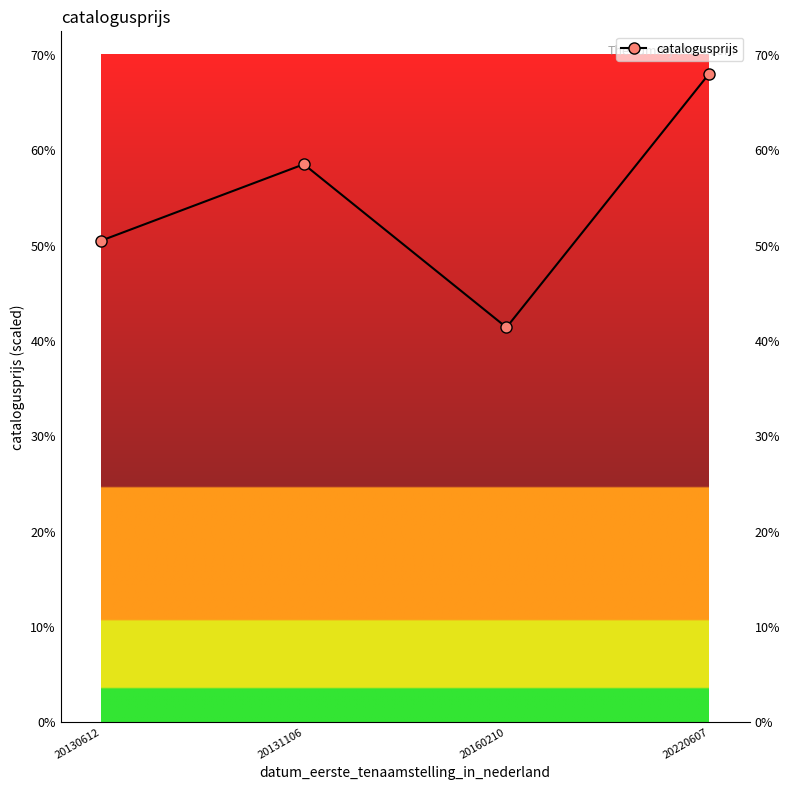

Reading left to right, what are all the values shown in this chart?

20130612=10107	20131106=11710	20160210=8285	20220607=13610